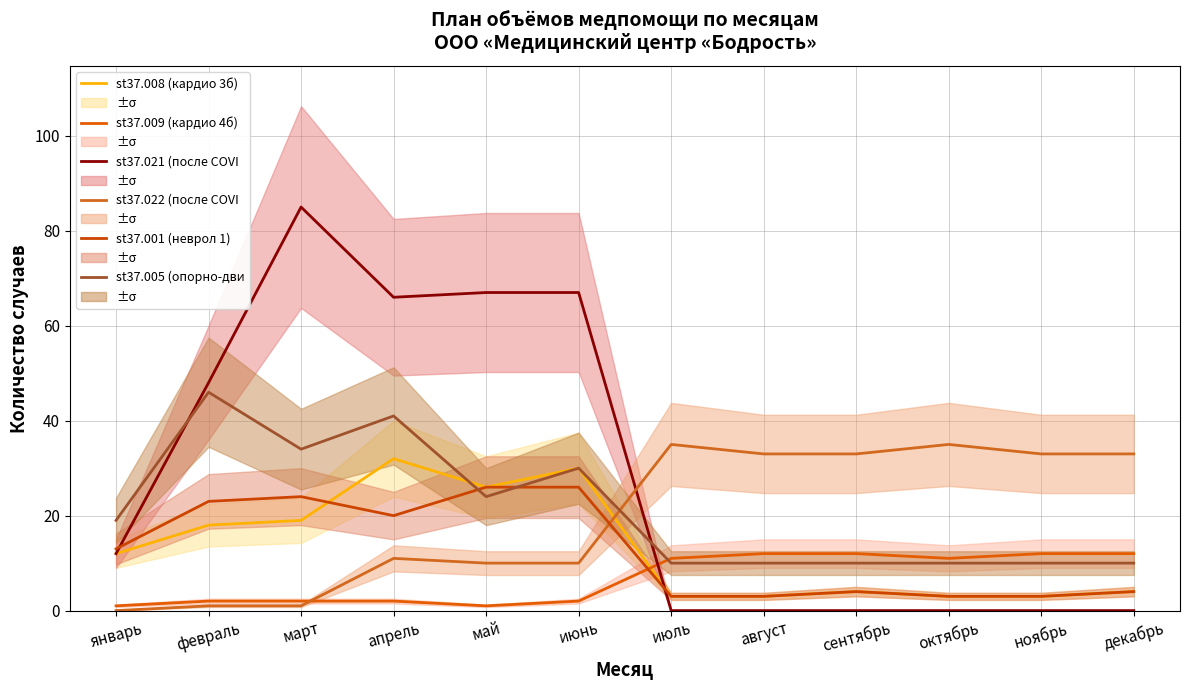

Is the value of st37.008 (кардио 3б) at май greater than the value of st37.001 (неврол 1) at май?

No